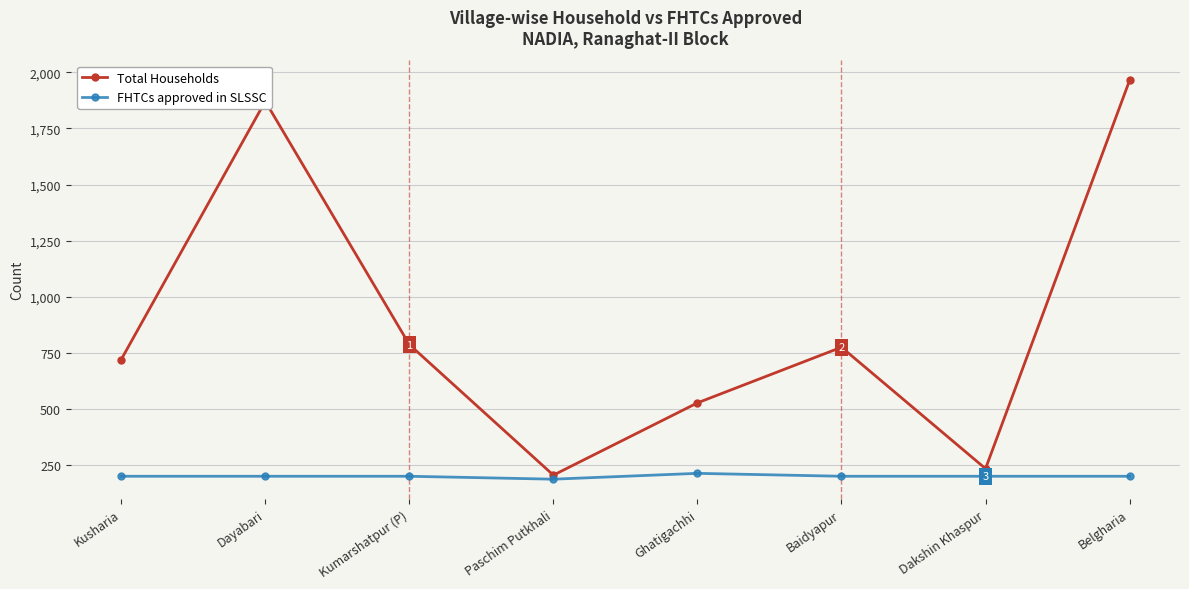

Where is the first local maximum for Total Households?

Dayabari